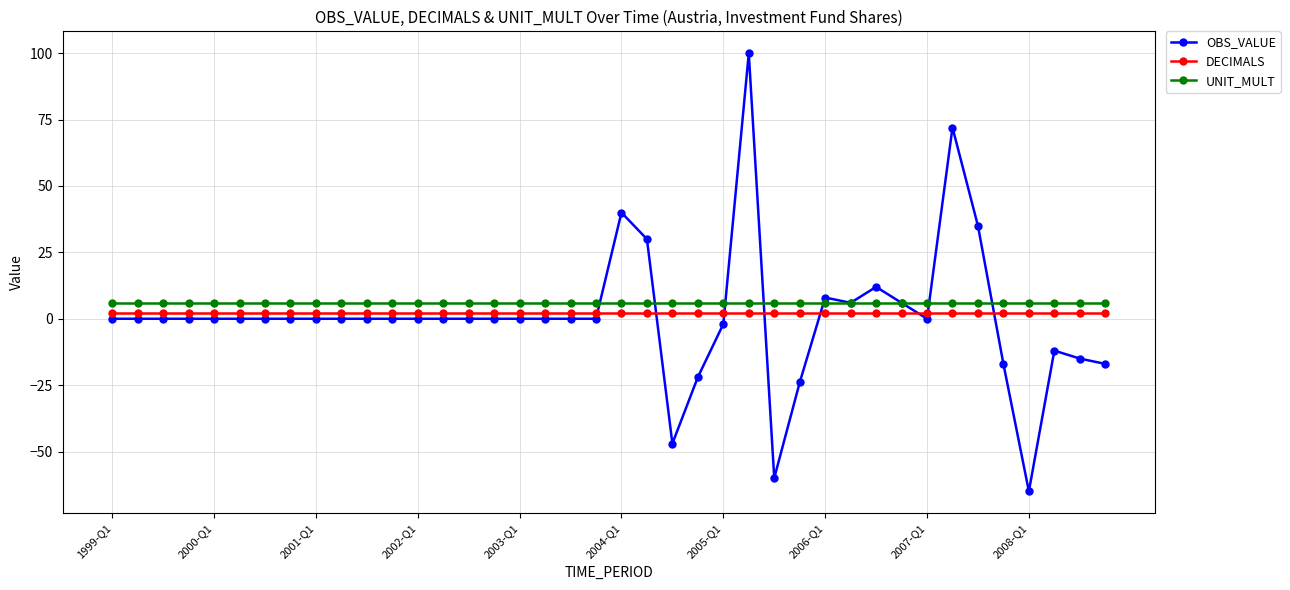

Which series has the largest total across all categories?

UNIT_MULT